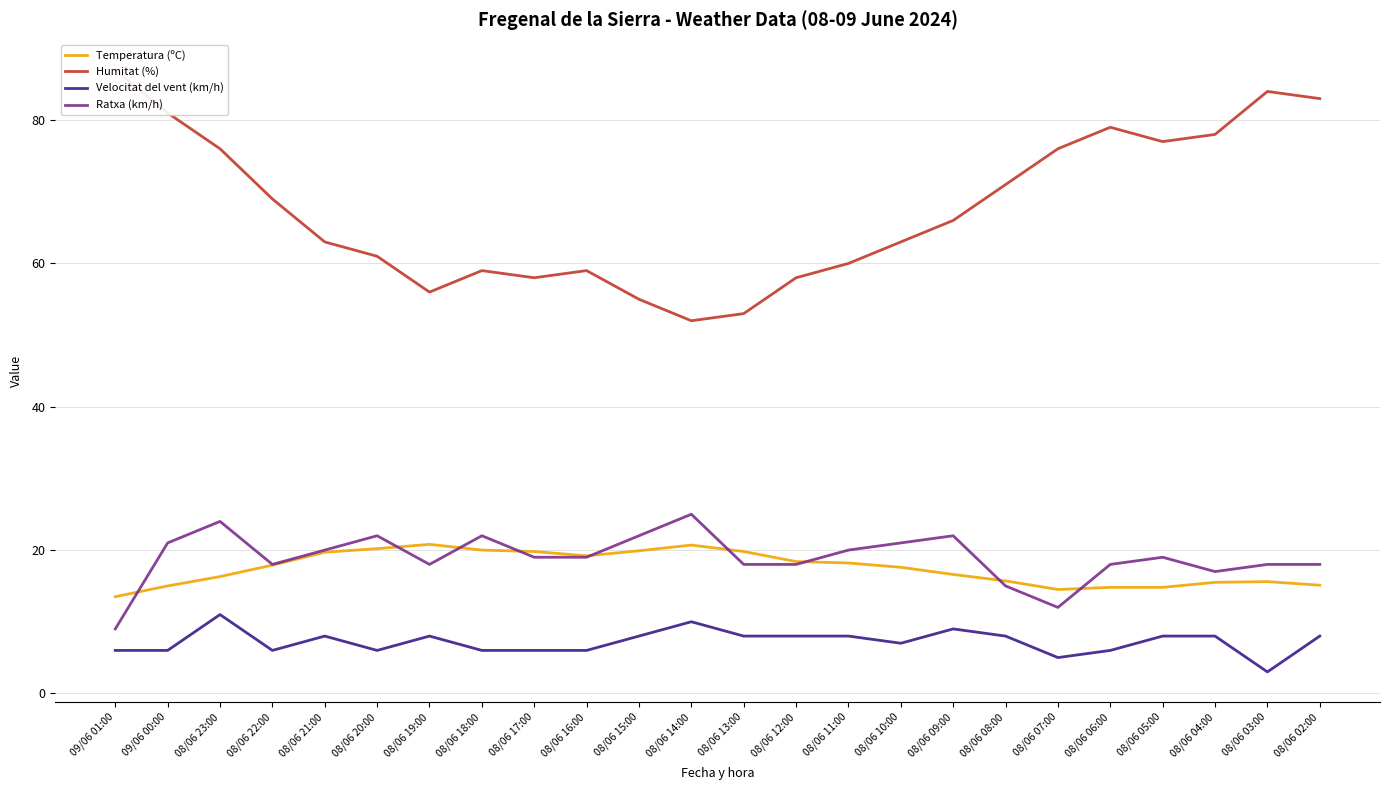

The Ratxa (km/h) series shows 18.0 at 08/06 19:00. True or false?

True